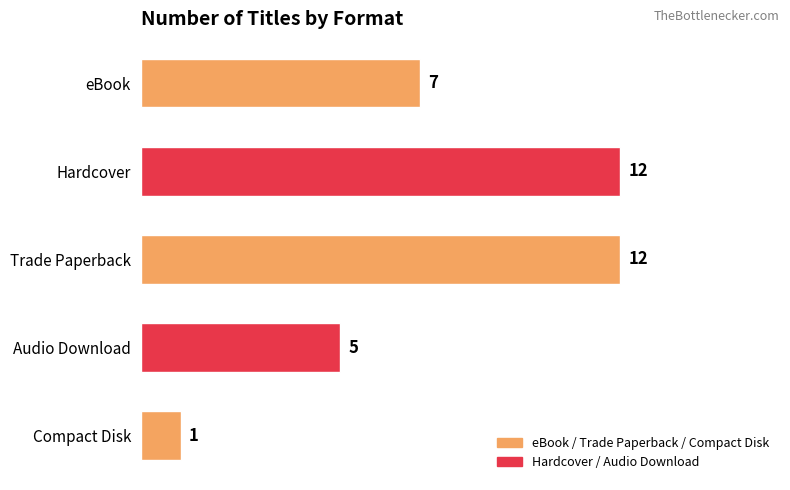

Does the chart contain any negative values?

No